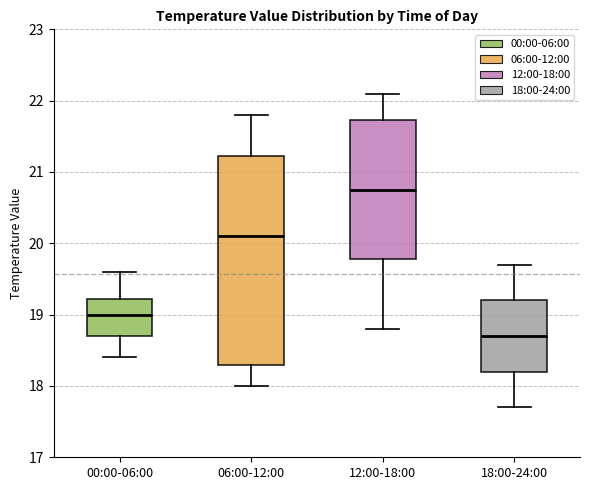

Reading left to right, transcribe this box plot: for each box, give where its median line is, the range the box spans, and where its two whiskers end, as read against the y-axis. The values are not printed on the chart, so give them approximately, as read against the axis.

00:00-06:00: median 19.0, box 18.7 to 19.2, whiskers 18.4 to 19.6
06:00-12:00: median 20.1, box 18.3 to 21.2, whiskers 18.0 to 21.8
12:00-18:00: median 20.8, box 19.8 to 21.7, whiskers 18.8 to 22.1
18:00-24:00: median 18.7, box 18.2 to 19.2, whiskers 17.7 to 19.7